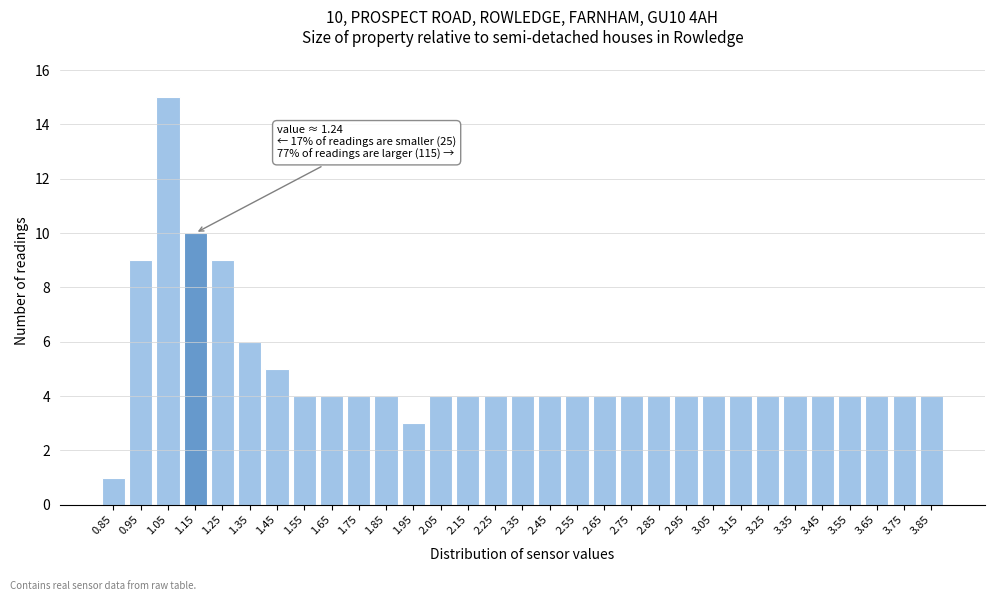

What is the maximum value shown in the chart?

15